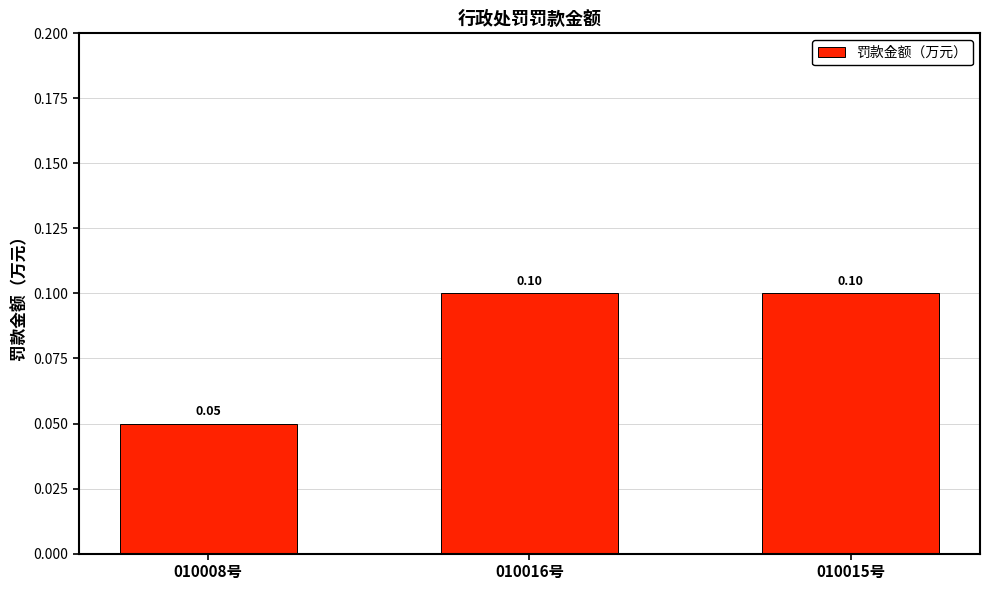

Is it true that the value at 010015号 is 0.1?

True